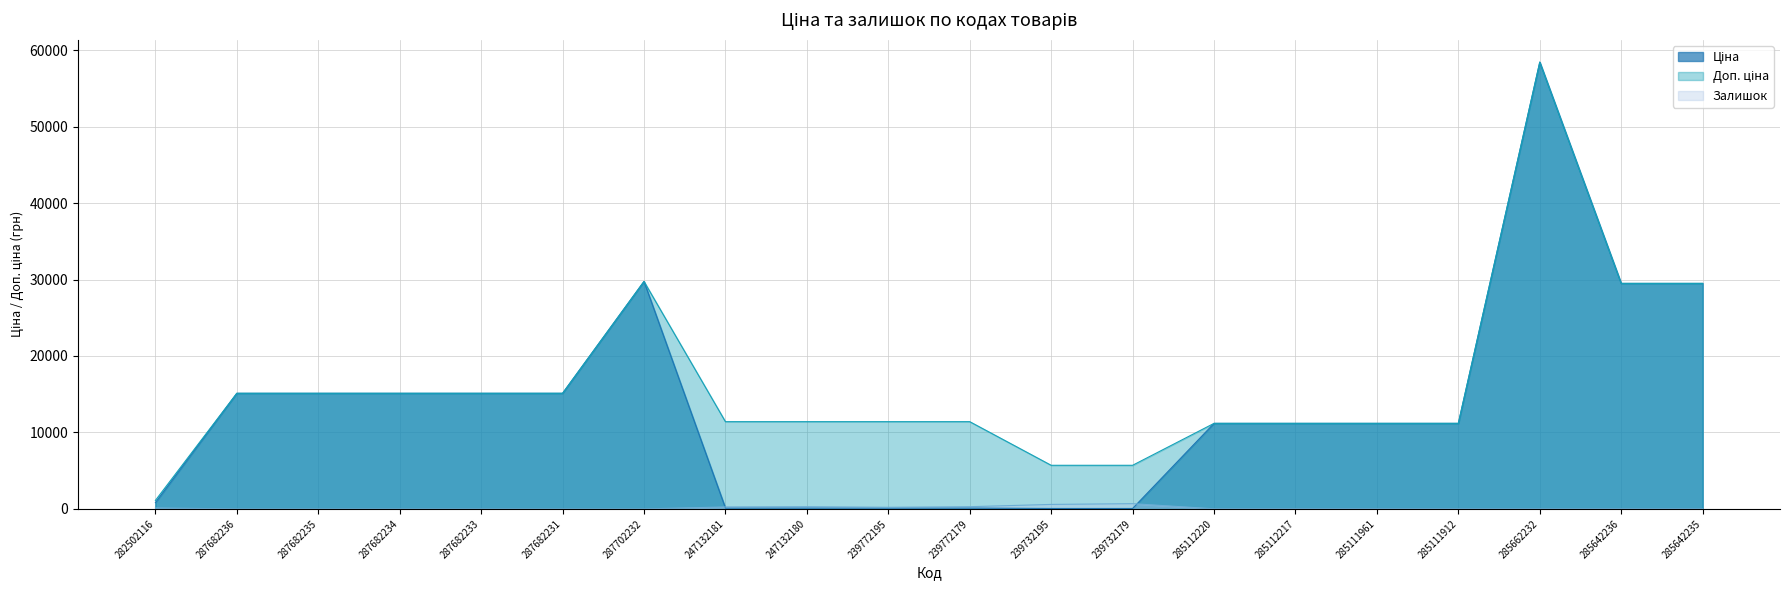

Reading left to right, what are all the values shown in this chart?

Ціна: 818.5	15120.0	15120.0	15120.0	15120.0	15120.0	29747.2	114.1	114.1	114.1	114.1	57.0	57.0	11188.2	11188.2	11188.2	11188.2	58426.5	29491.5	29491.5
Доп. ціна: 1109.2	15120.0	15120.0	15120.0	15120.0	15120.0	29747.2	11410.0	11410.0	11410.0	11410.0	5705.0	5705.0	11188.2	11188.2	11188.2	11188.2	58426.5	29491.5	29491.5
Залишок: 125.0	0.0	0.0	0.0	0.0	0.0	0.0	260.0	290.0	214.0	290.0	588.0	686.0	17.0	17.0	17.0	15.0	14.0	16.0	13.0